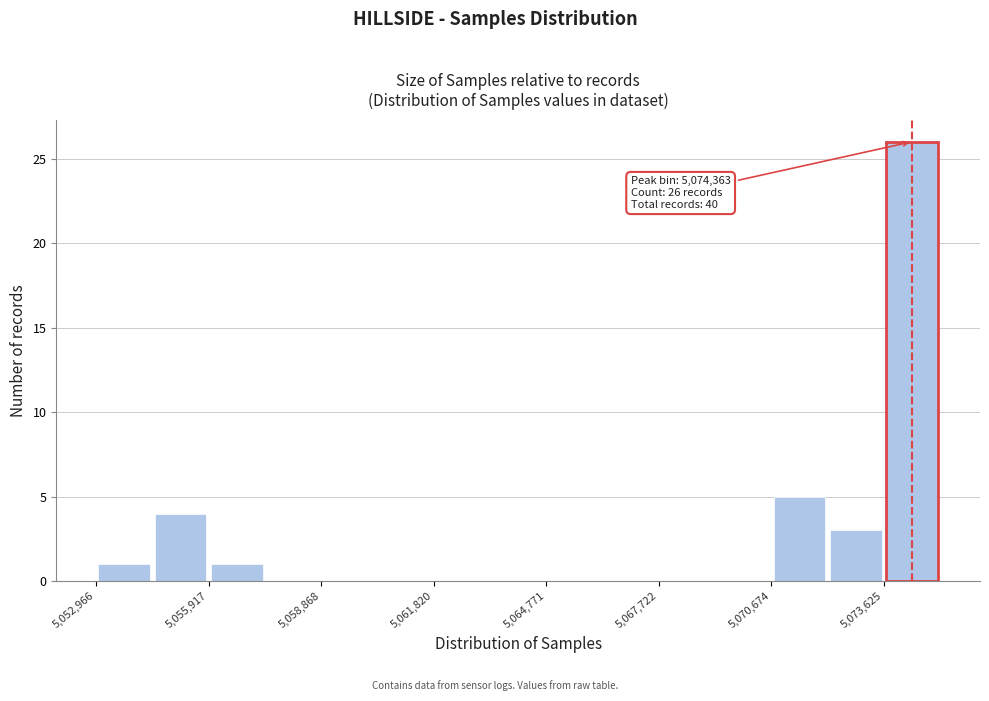

Read against the x-axis, roughly where is the centre of the tallest bar?

5074500